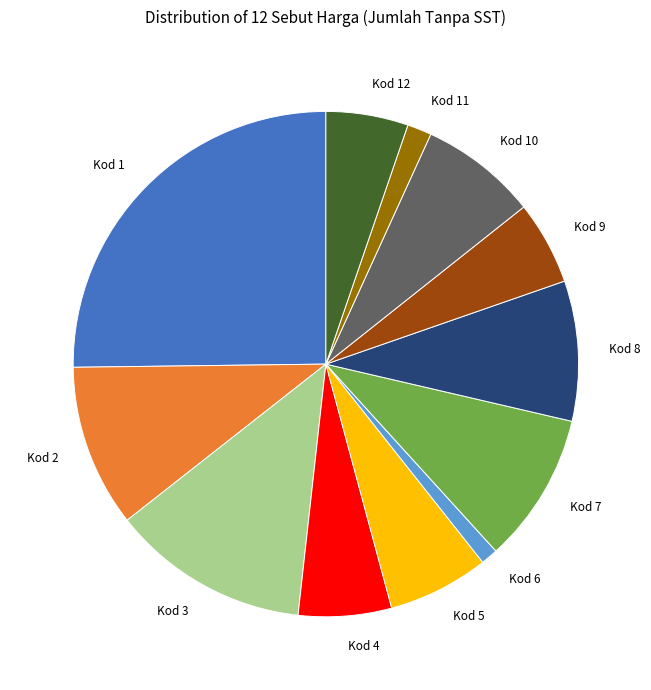

Which category has the biggest portion of the pie?

Kod 1